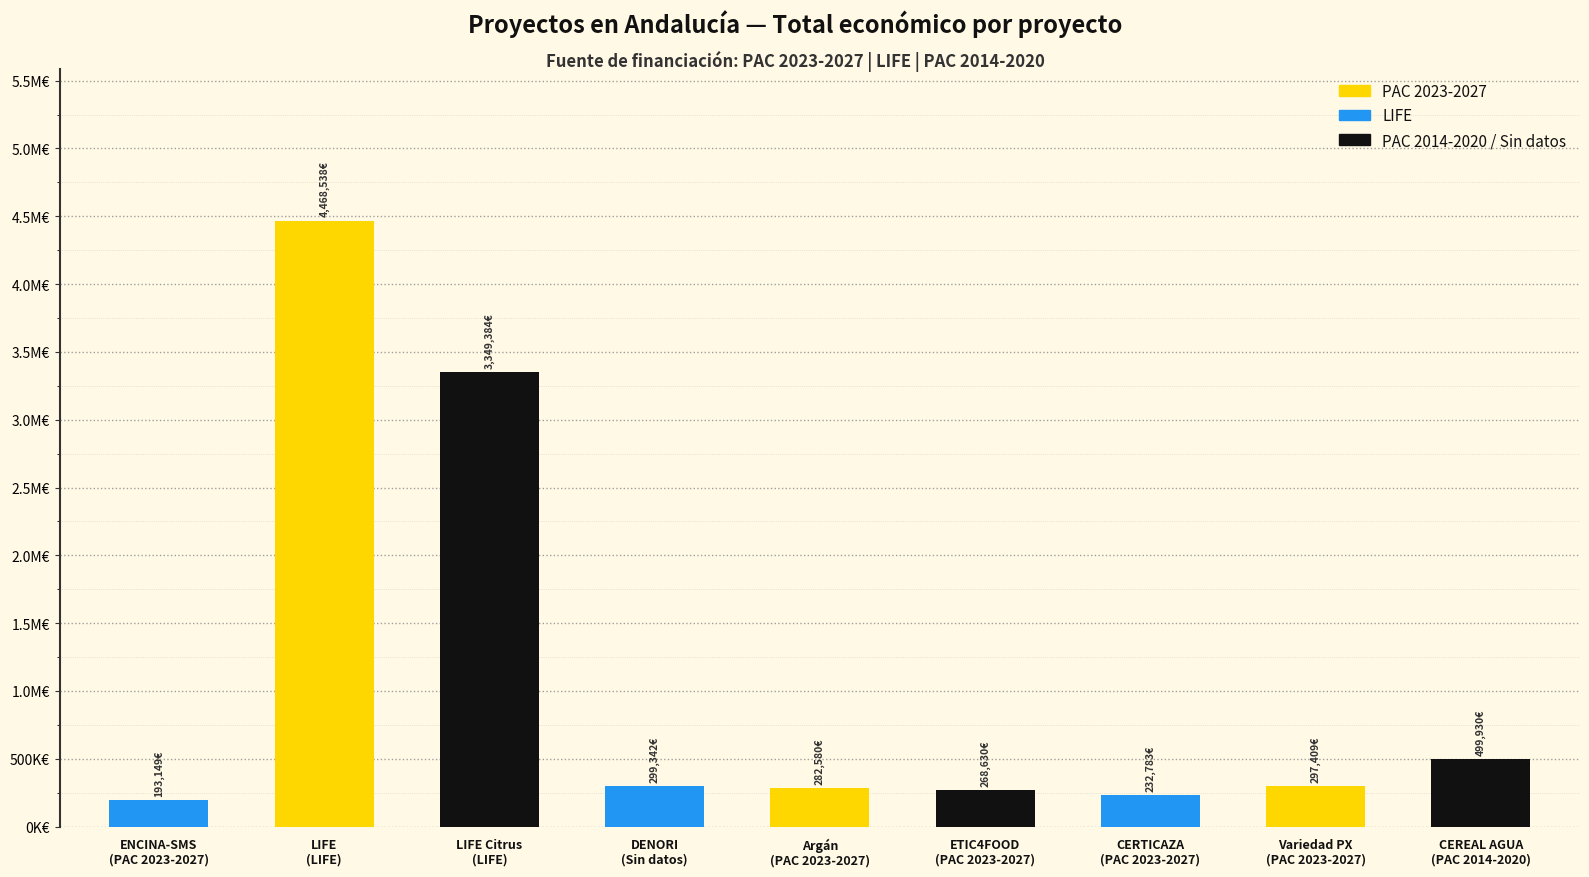

How many data points are less than 297409?

4